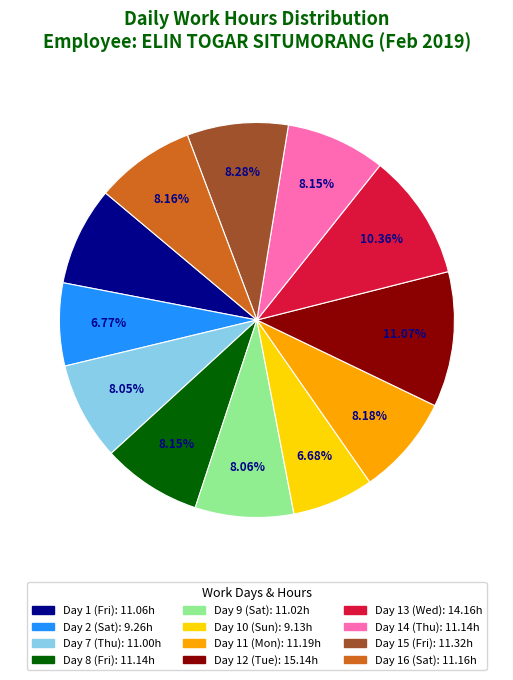

True or false: Day 10 (Sun) accounts for 7% of the total.

True